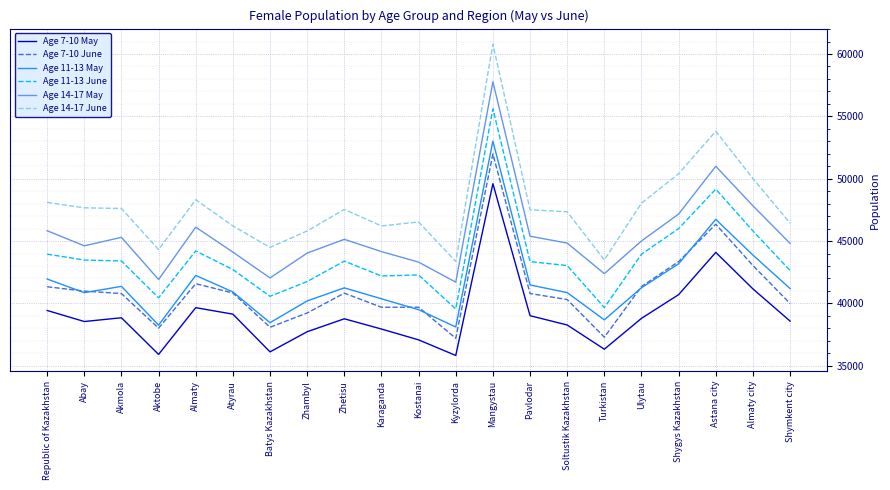

True or false: Age 14-17 May has more than 0 interior local peaks.

True